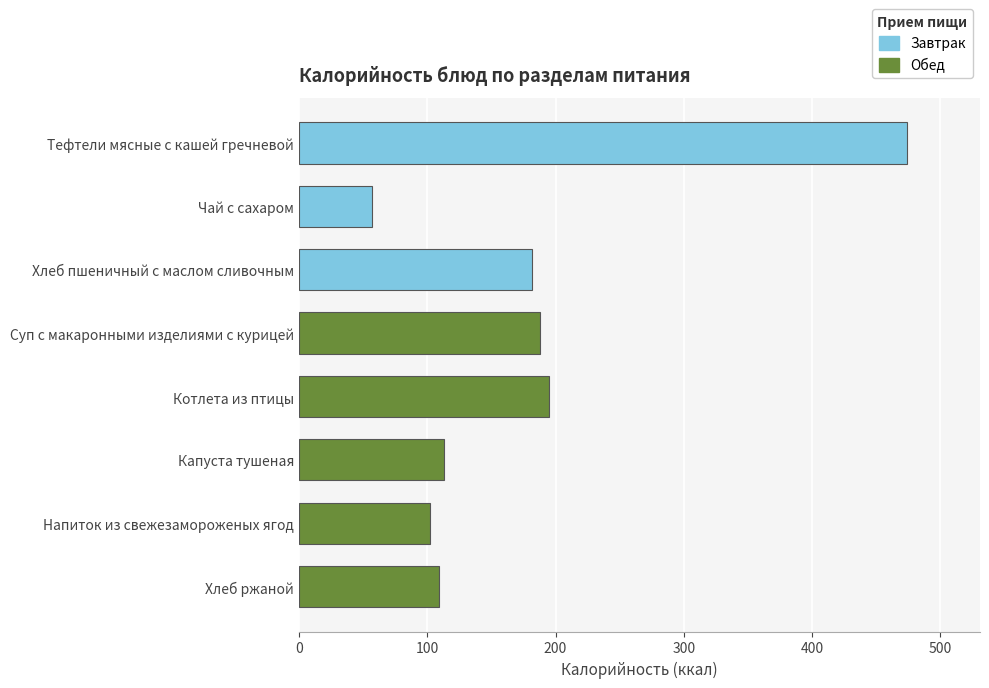

True or false: the data shows 109 at Хлеб ржаной.

True